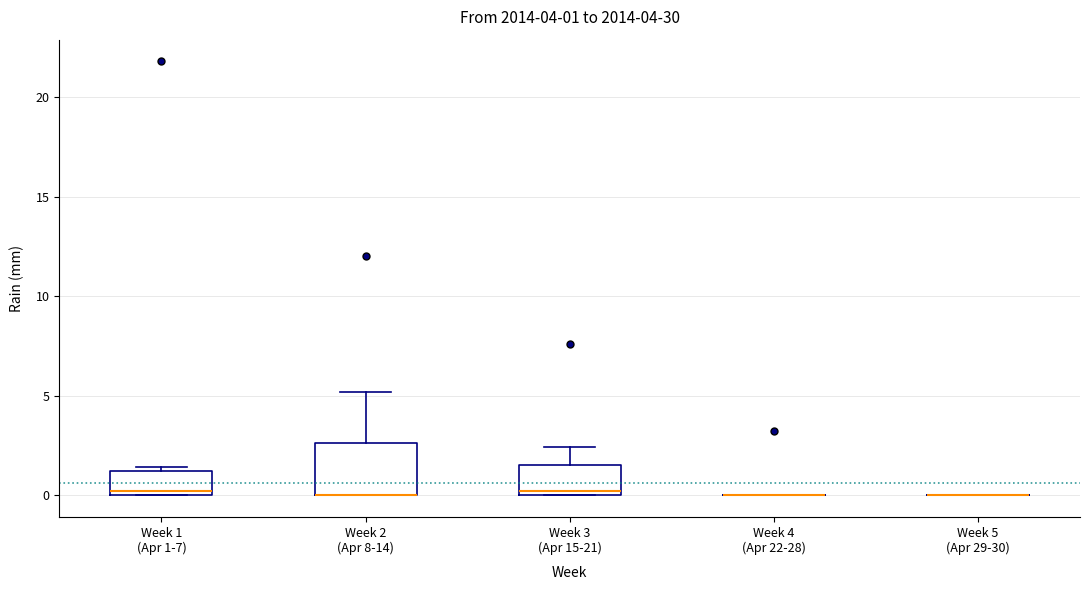

Which box is the tallest, from its lower edge to its upper edge?

Week 2 (Apr 8-14)